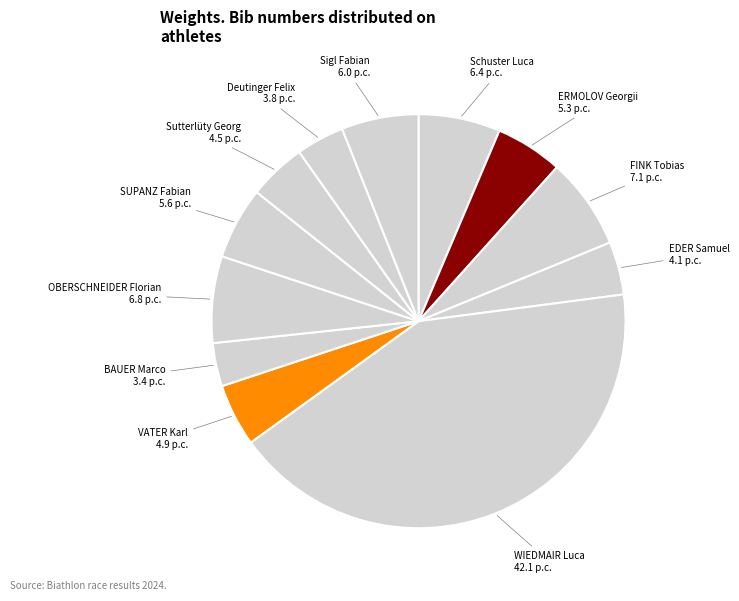

How many slices are in this pie chart?

12